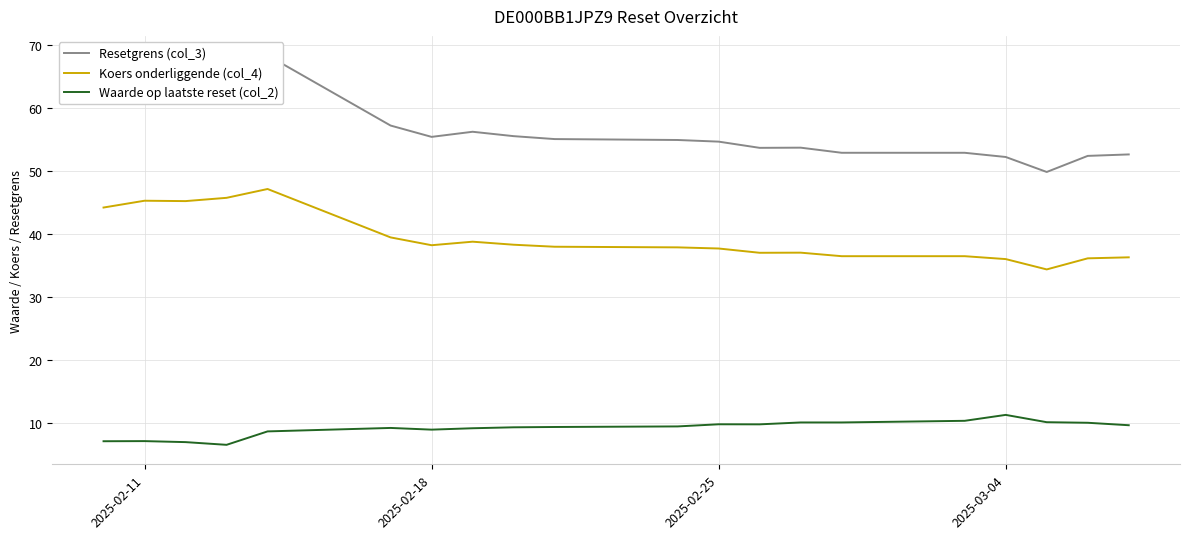

Is the value of Koers onderliggende (col_4) at 2025-02-11 greater than the value of Waarde op laatste reset (col_2) at 2025-03-04?

Yes